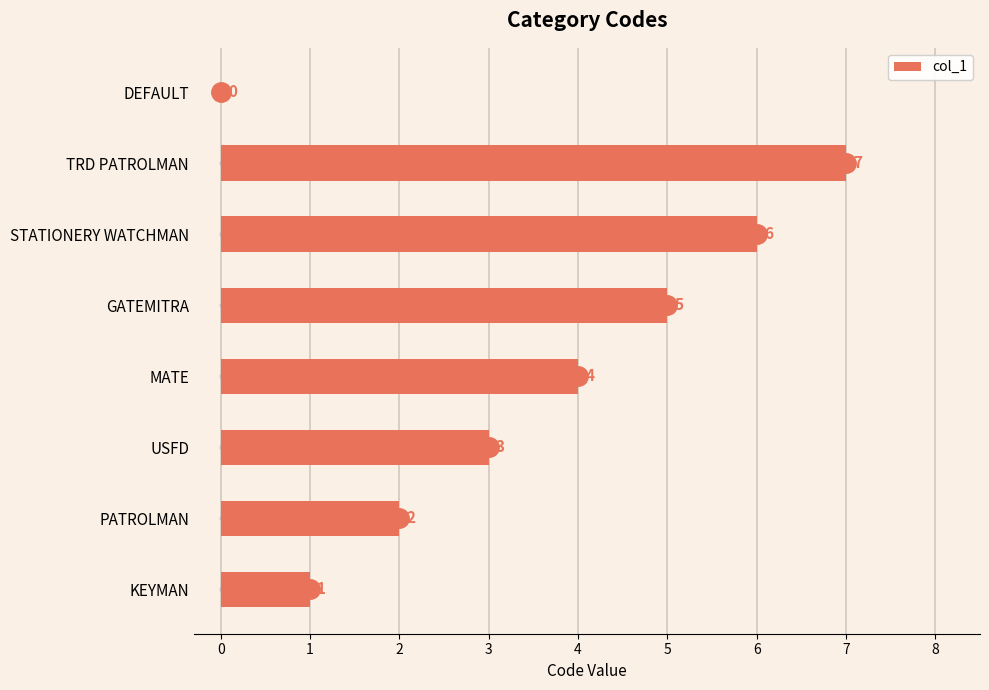

What is the sum of the values at USFD and GATEMITRA?

8